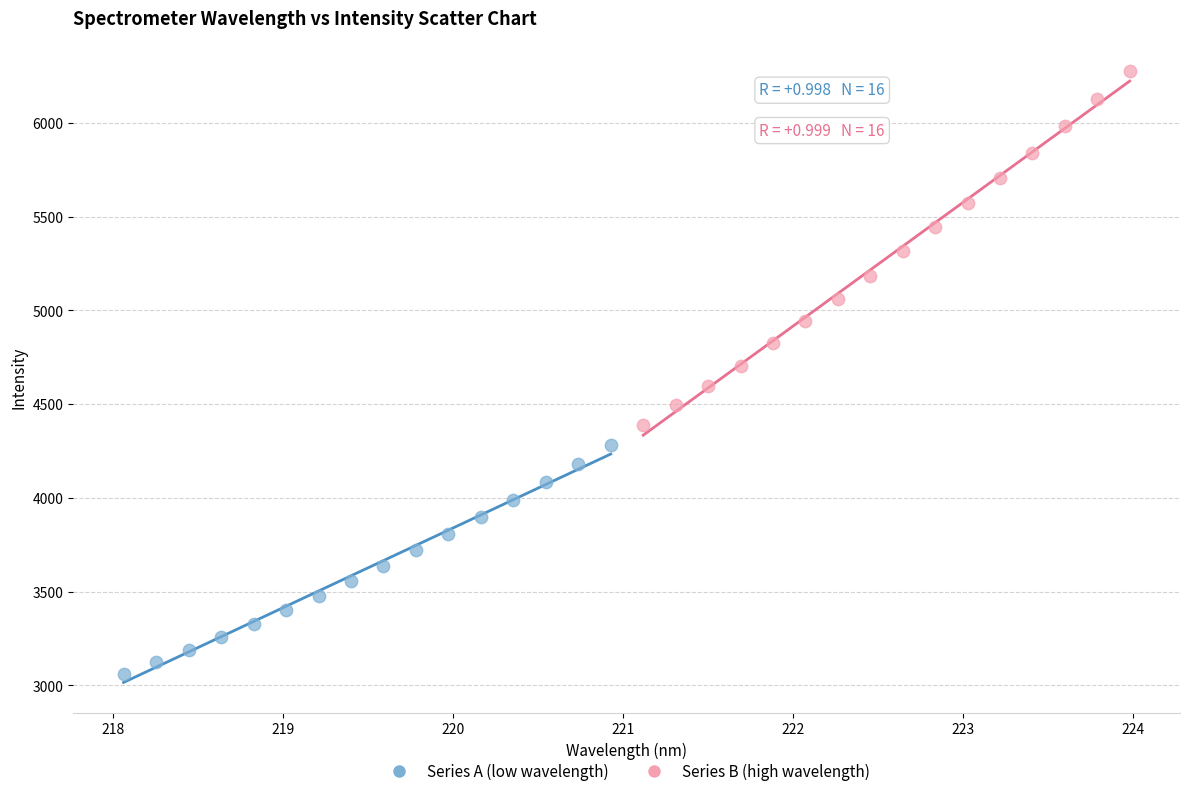

Which series reaches the maximum Y coordinate?

Series B (high wavelength)